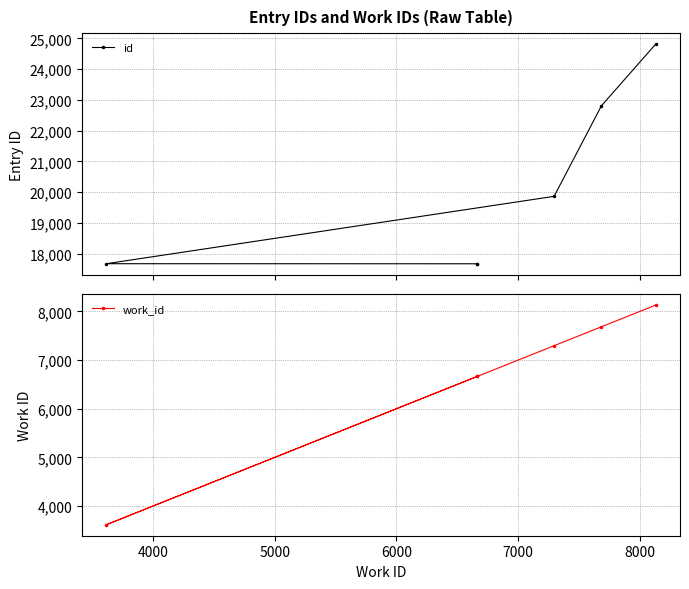

The value of work_id at 3000 is 2518. True or false?

False